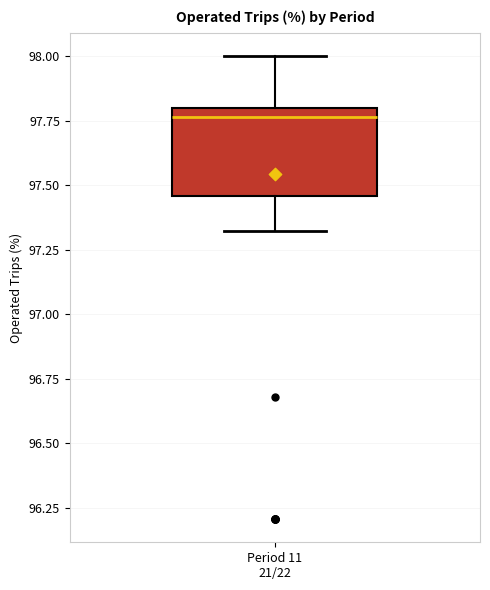

Read this box plot against the y-axis: the position of the median line, the range covered by the box, and the ends of both whiskers. The values are not printed on the chart, so give them approximately, as read against the axis.

median 97.75, box 97.45 to 97.80, whiskers 97.30 to 98.00